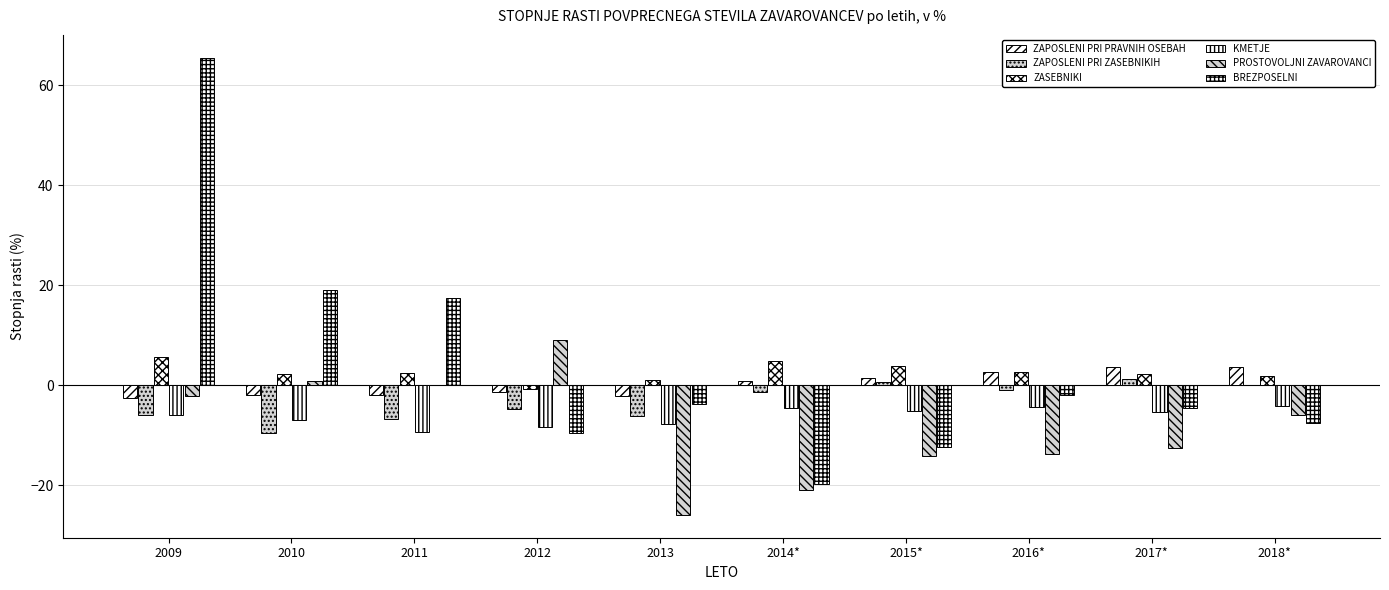

Which category has the highest value across all series?

2009